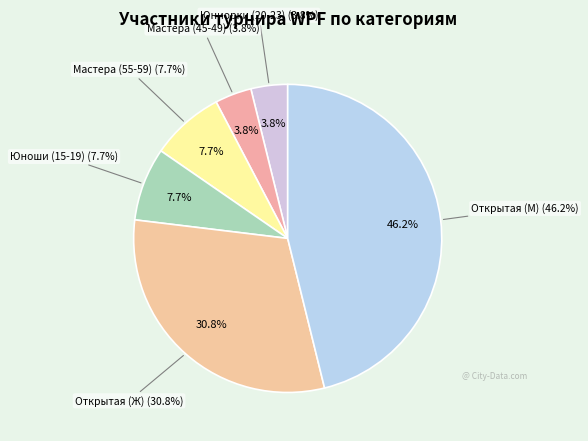

Is it true that Открытая (М) is 52% of the pie?

False